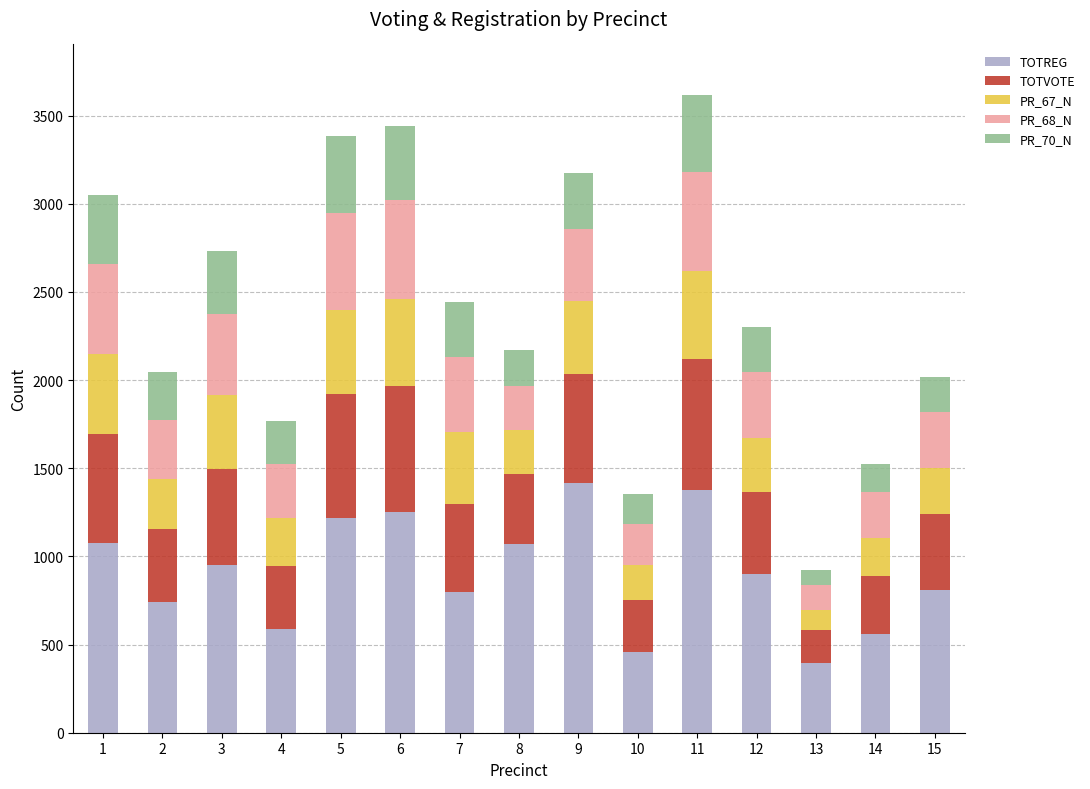

What is the highest value of the TOTREG series?

1416